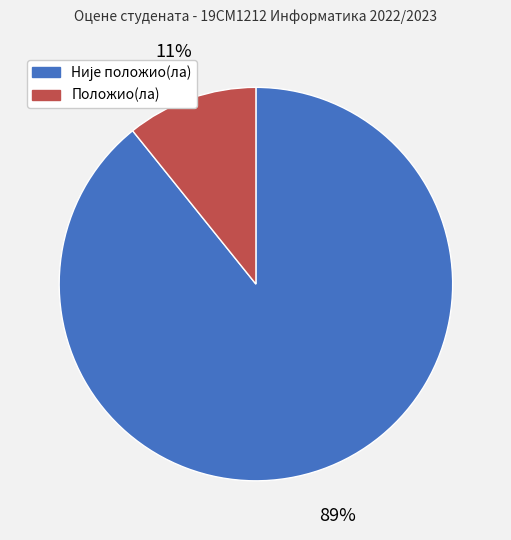

Is it true that Положио(ла) is 11% of the pie?

True